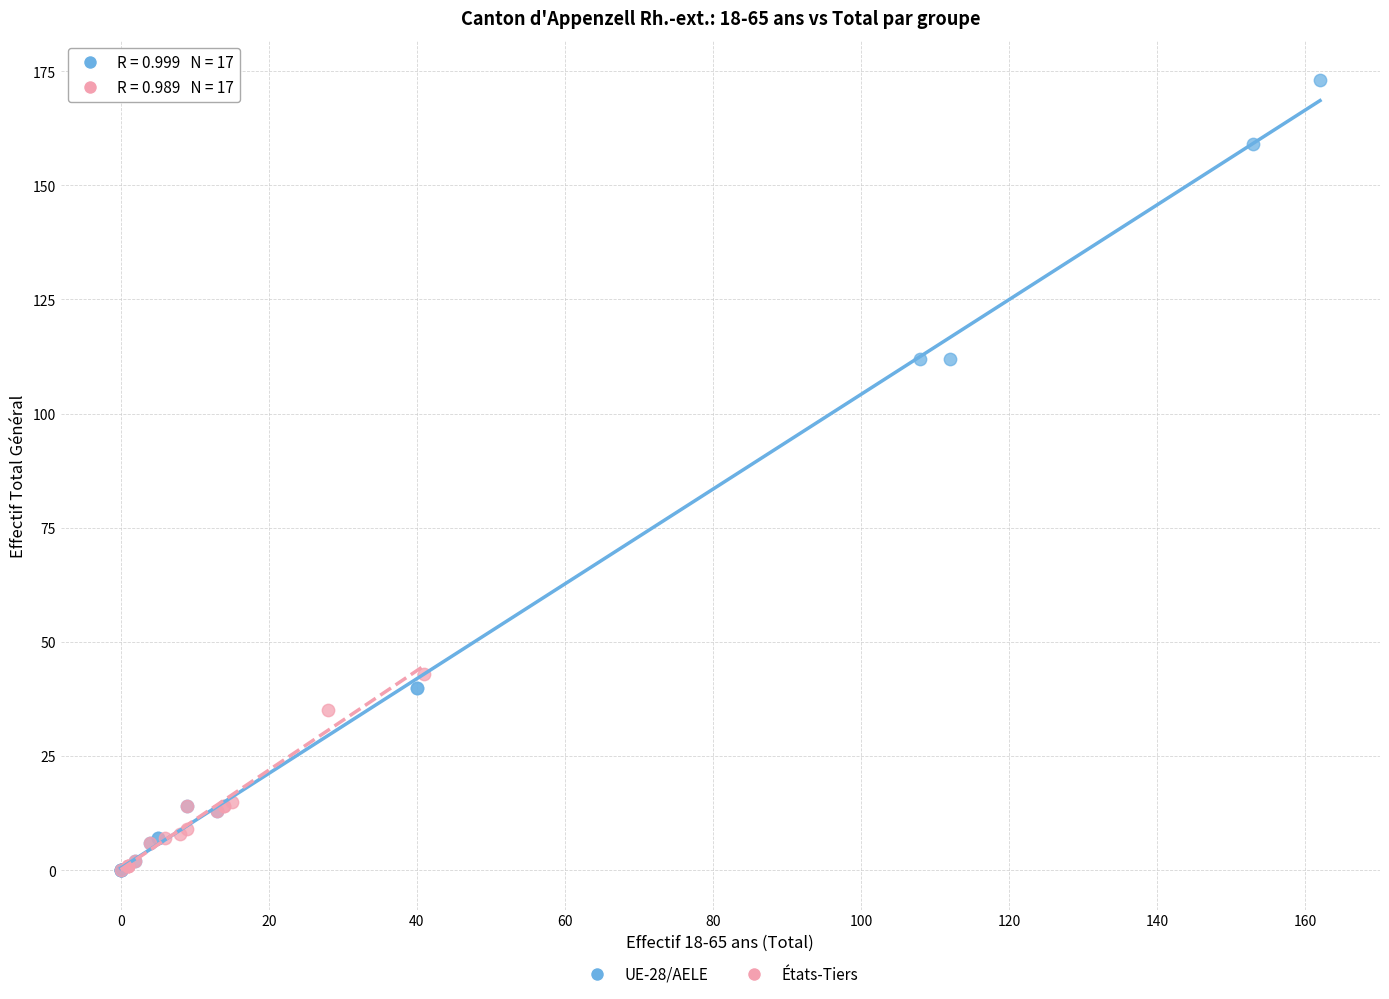

Which series has the widest spread of Y values?

UE-28/AELE